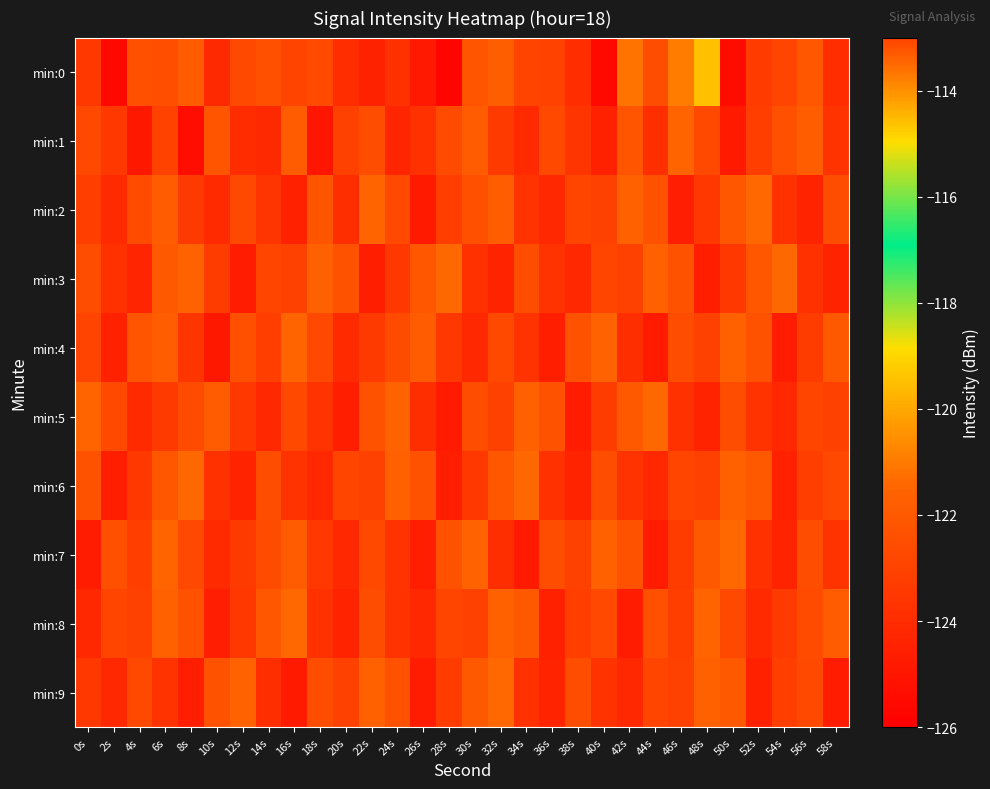

Which series has the widest spread of values?

min:0